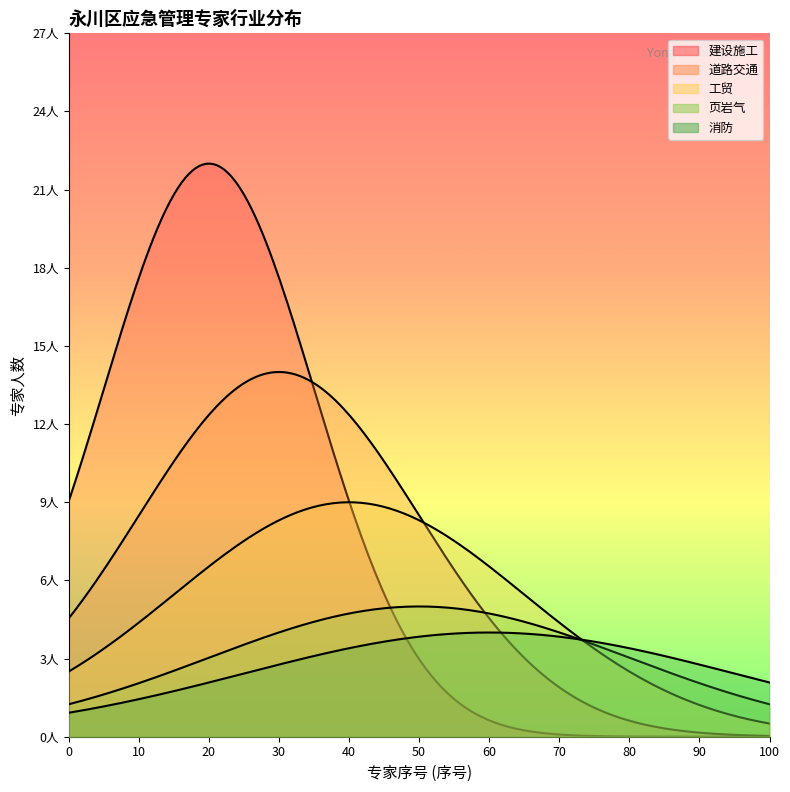

The value of 页岩气 at 9 is 1. True or false?

False